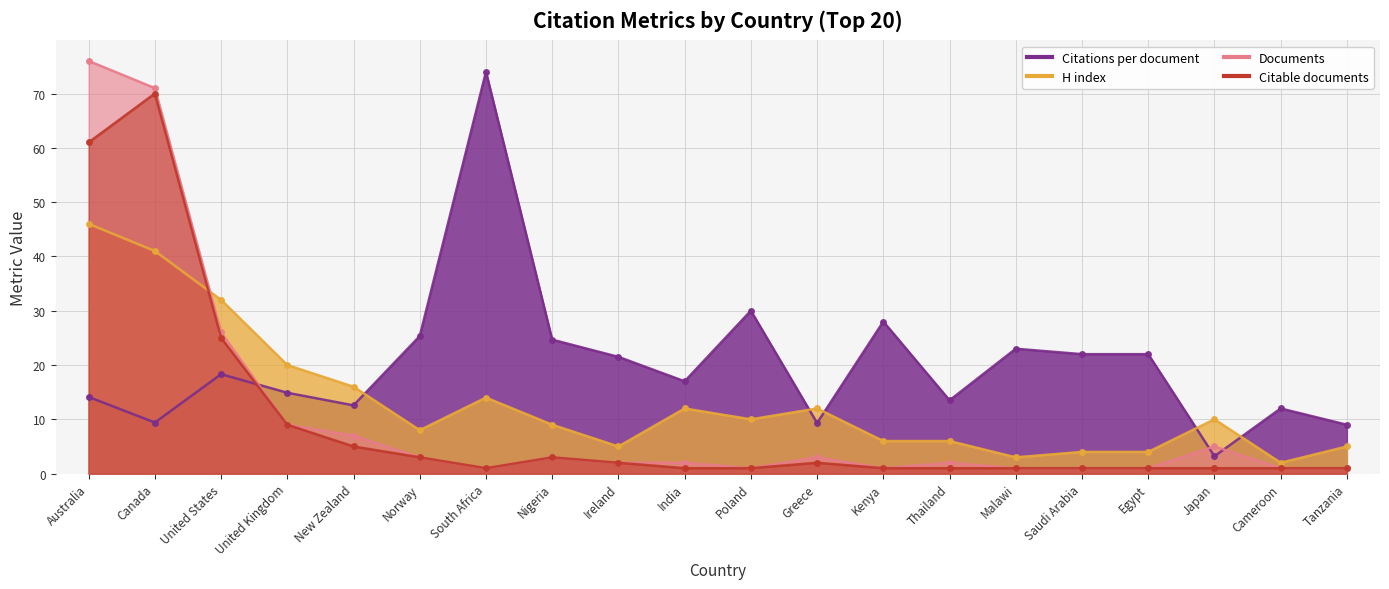

What is the spread (max minus min) of values at Norway?

22.3